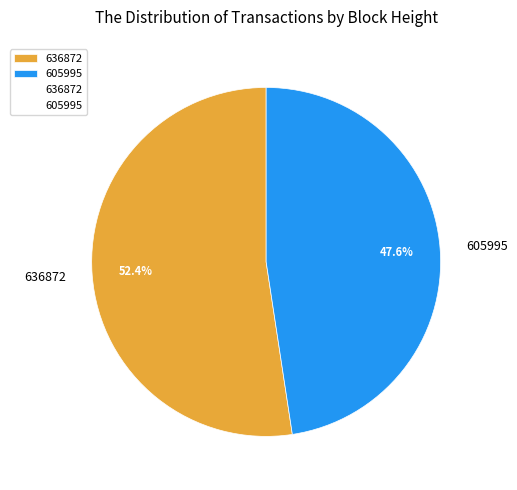

Is it true that 636872 is 52% of the pie?

True